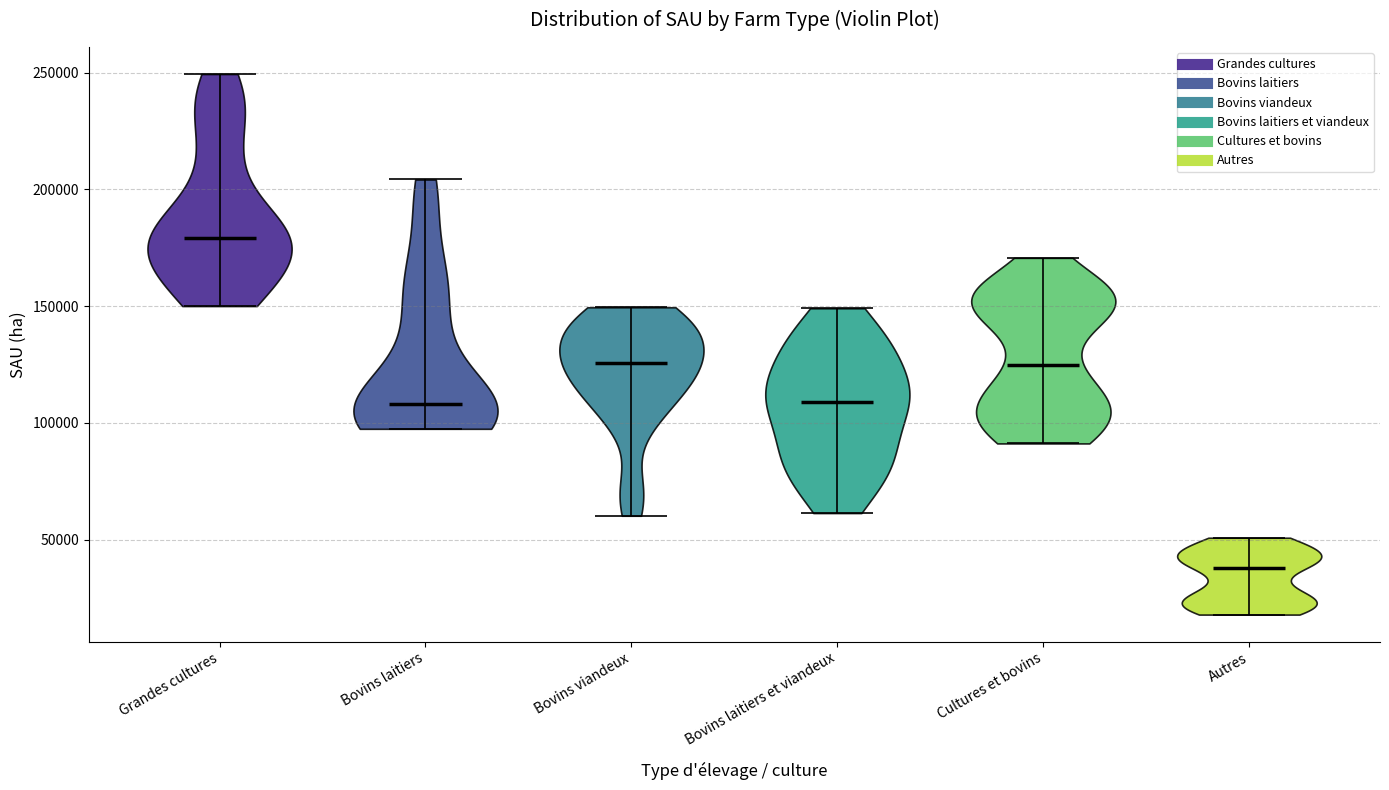

Which violin has the highest median line?

Grandes cultures